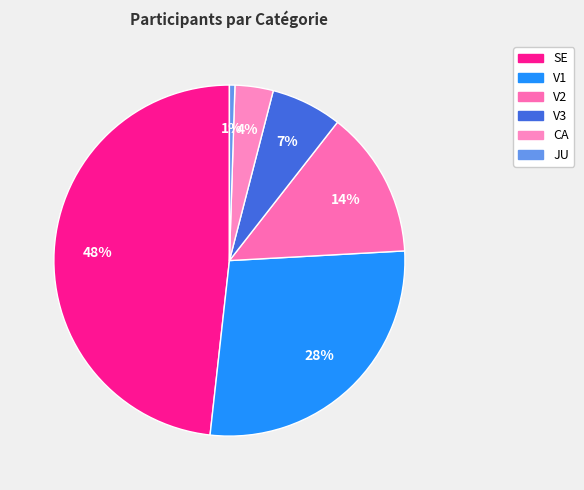

Which slice is the smallest?

JU